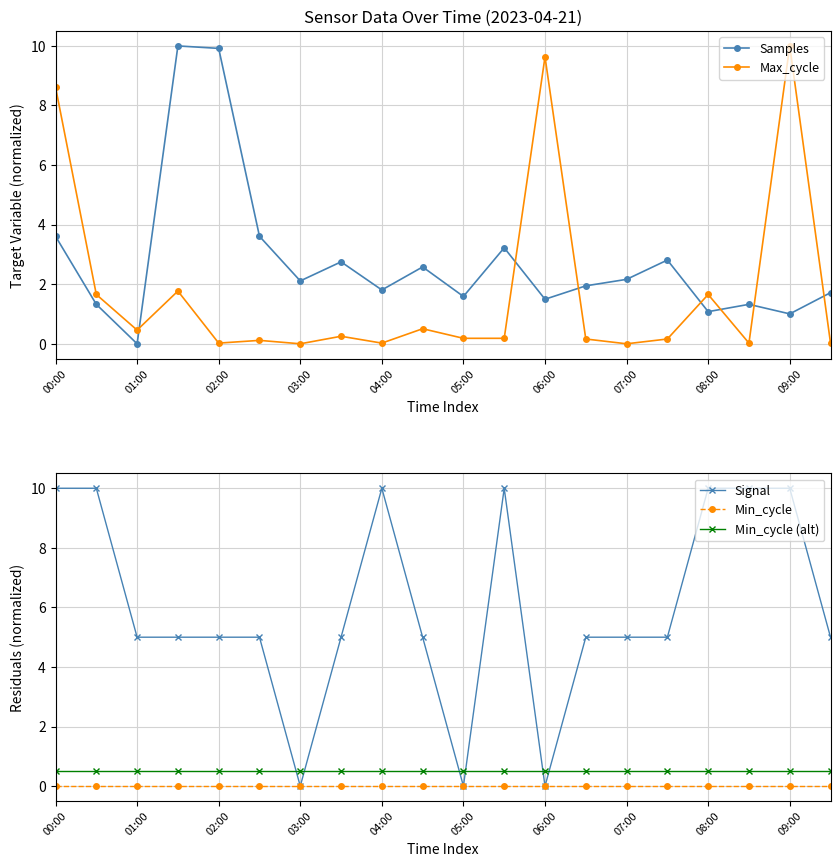

True or false: Min_cycle has more than 0 interior local peaks.

False